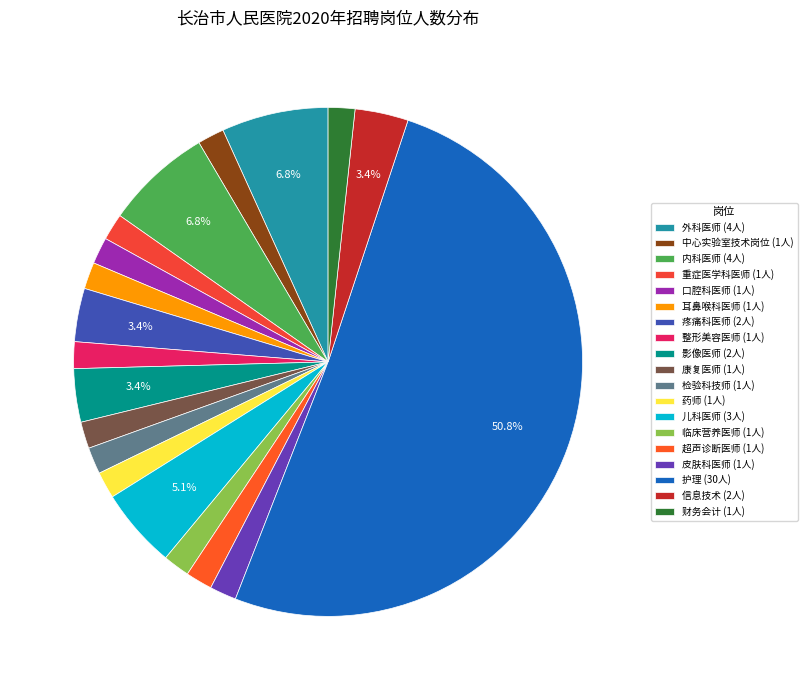

What percentage is the 影像医师 slice, to the nearest percent?

3%